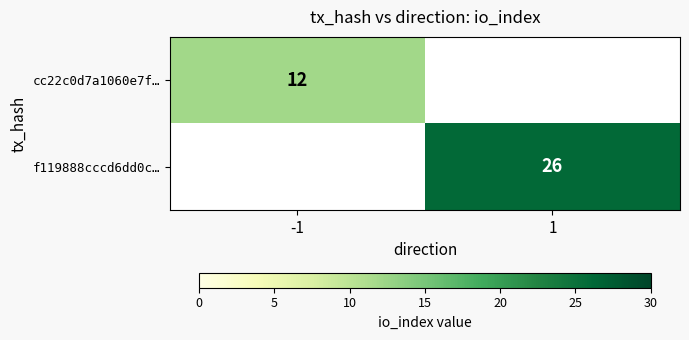

Is the value of cc22c0d7a1060e7f… at -1 greater than the value of f119888cccd6dd0c… at 1?

No